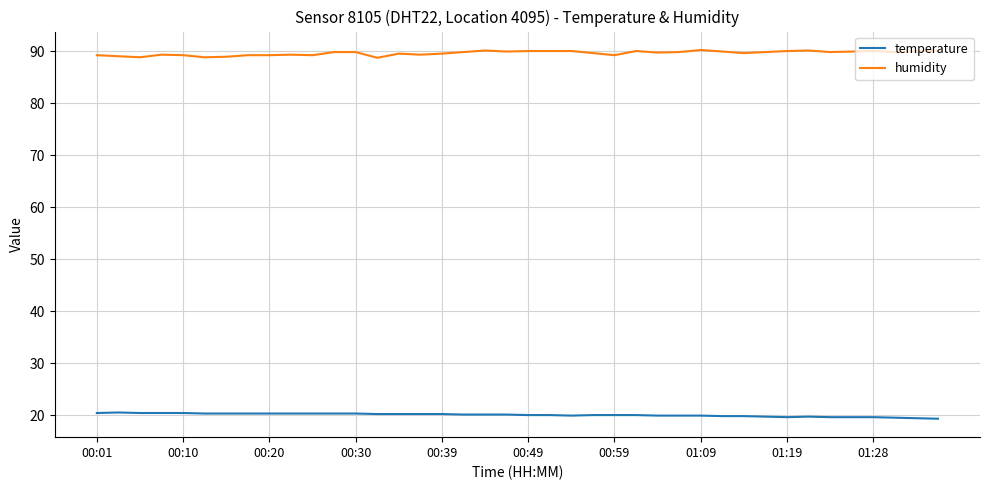

Which series has the largest total across all categories?

humidity